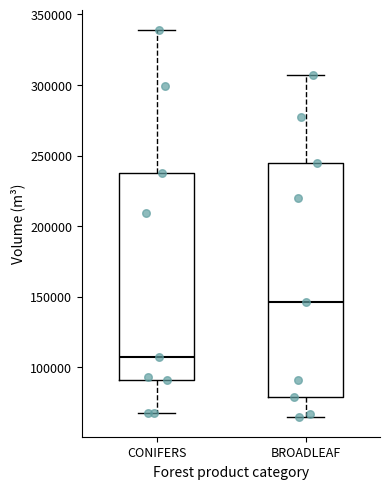

Where does the lower whisker of the box for BROADLEAF end on the y-axis? The values are not printed on the chart, so give them approximately, as read against the axis.

65000